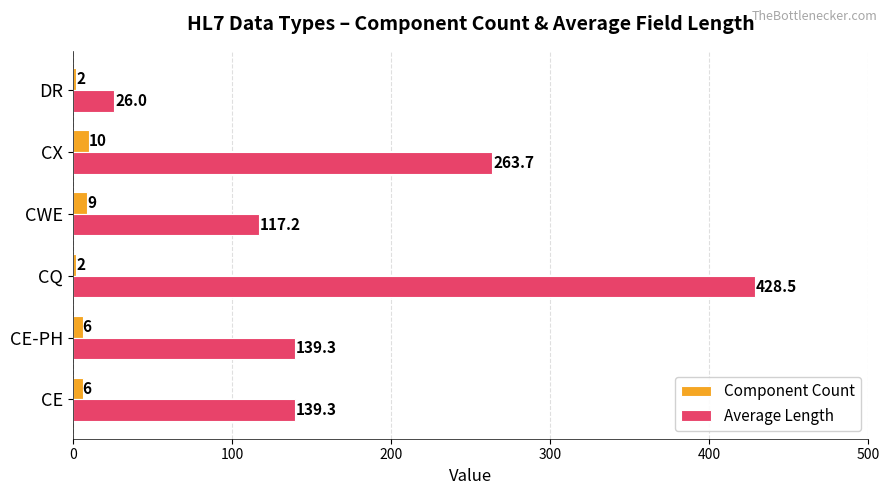

Is the value of Component Count at CE-PH greater than the value of Average Length at CX?

No